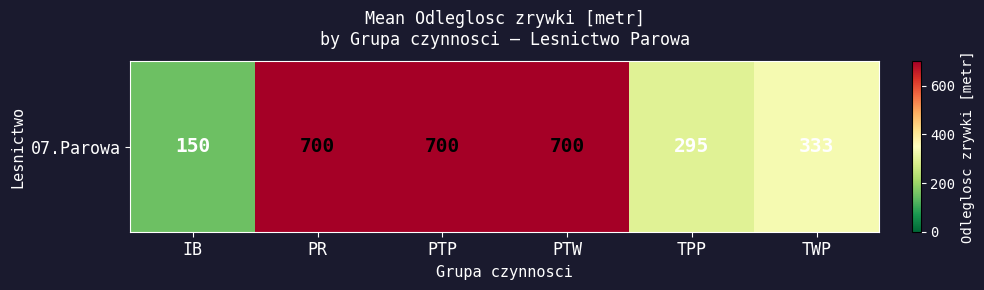

What is the average value?

479.8